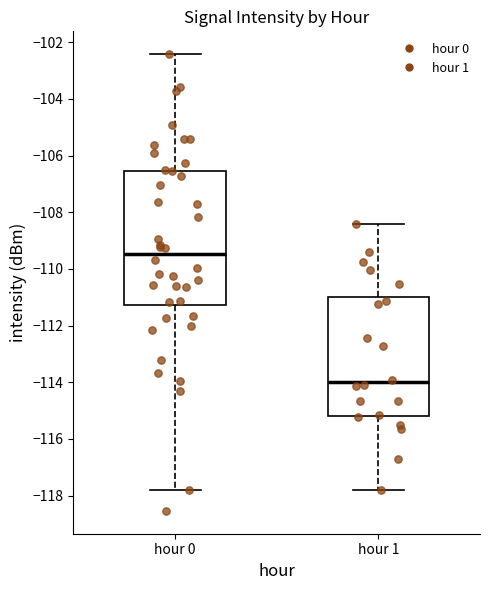

Reading left to right, read every box against the y-axis: the position of its median line, the range the box covers, and the ends of its whiskers. The values are not printed on the chart, so give them approximately, as read against the axis.

hour 0: median -109.4, box -111.2 to -106.6, whiskers -117.8 to -102.4
hour 1: median -114.0, box -115.2 to -111.0, whiskers -117.8 to -108.4